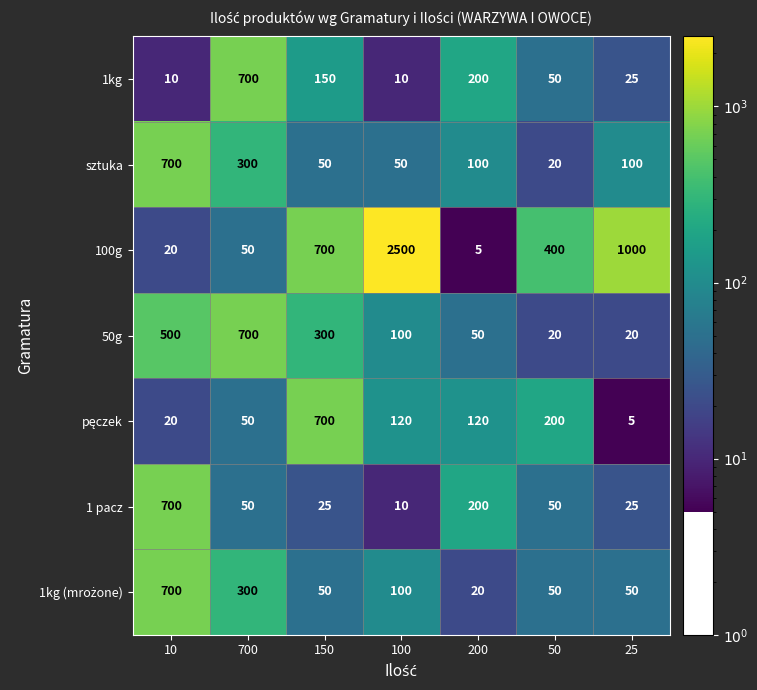

What is the spread (max minus min) of values at 700?

650